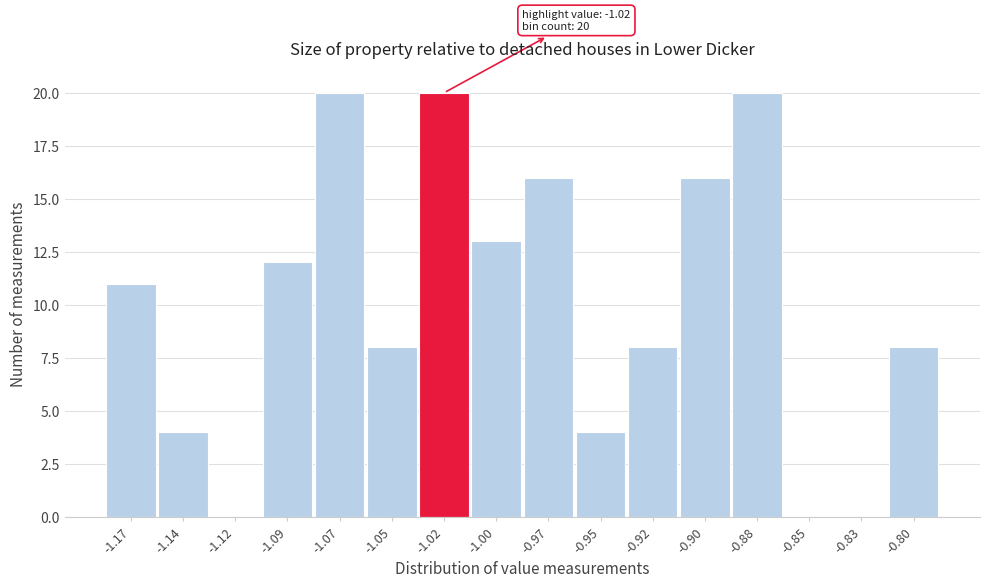

Reading left to right, what are all the values shown in this chart?

-1.17=11	-1.14=4	-1.12=0	-1.09=12	-1.07=20	-1.05=8	-1.02=20	-1.00=13	-0.97=16	-0.95=4	-0.92=8	-0.90=16	-0.88=20	-0.85=0	-0.83=0	-0.80=8